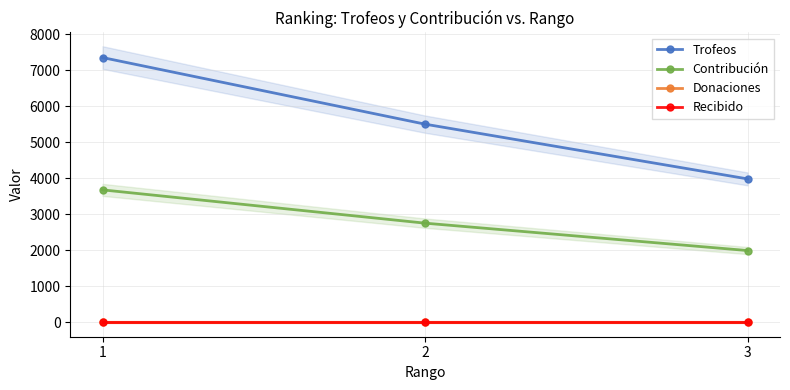

At 2, list the series in order from largest to smallest.

Trofeos, Contribución, Donaciones, Recibido